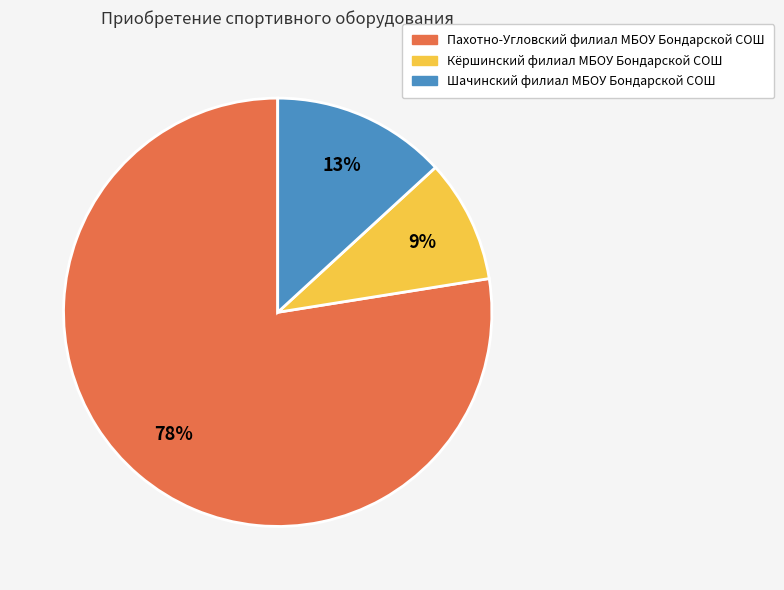

What is the smallest slice in the pie chart?

Кёршинский филиал МБОУ Бондарской СОШ